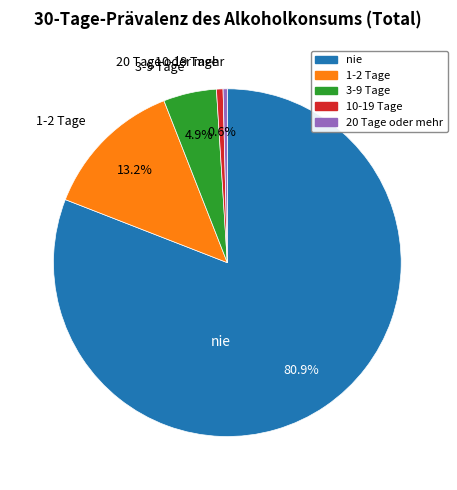

Is it true that 1-2 Tage is 22% of the pie?

False